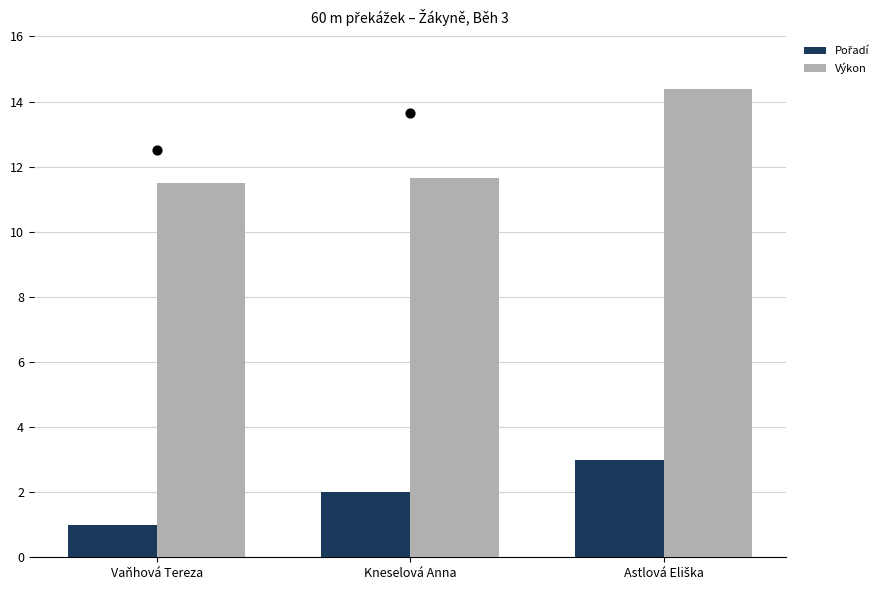

What is the difference between the maximum and second lowest values in the Výkon series?

2.7